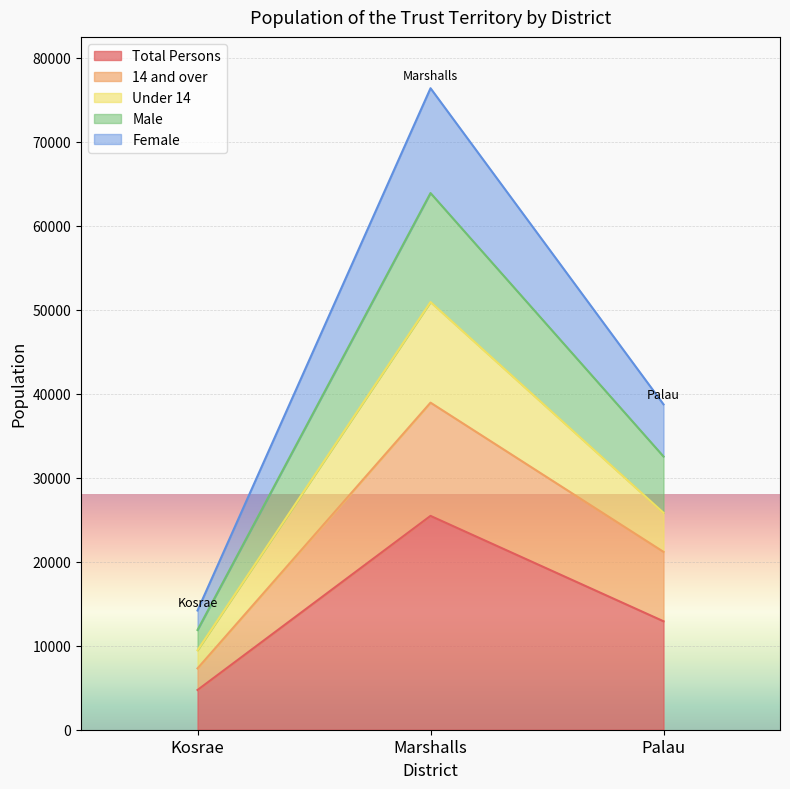

What is the average value of the Male series?

36096